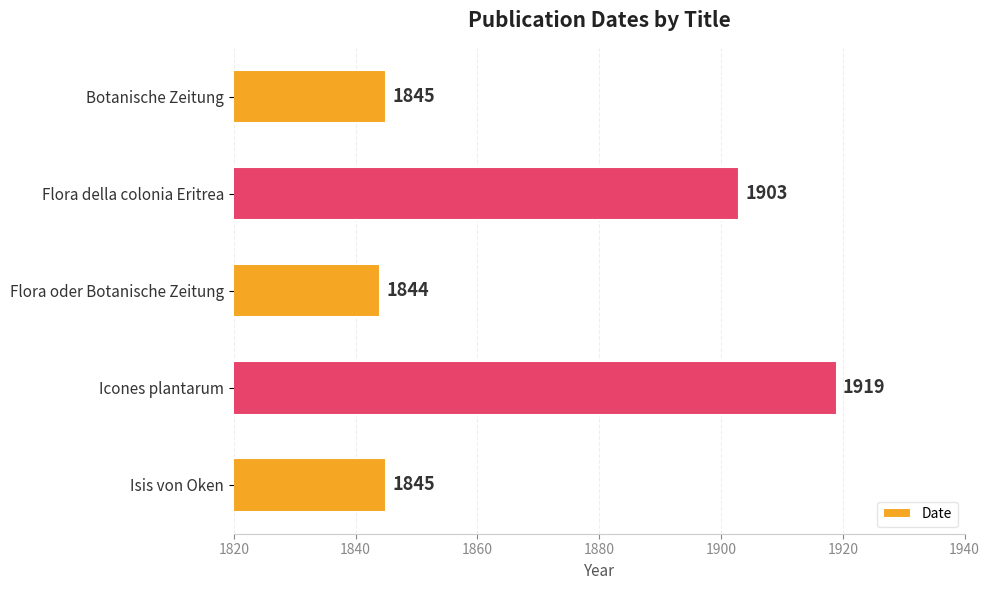

What is the maximum value shown in the chart?

1919